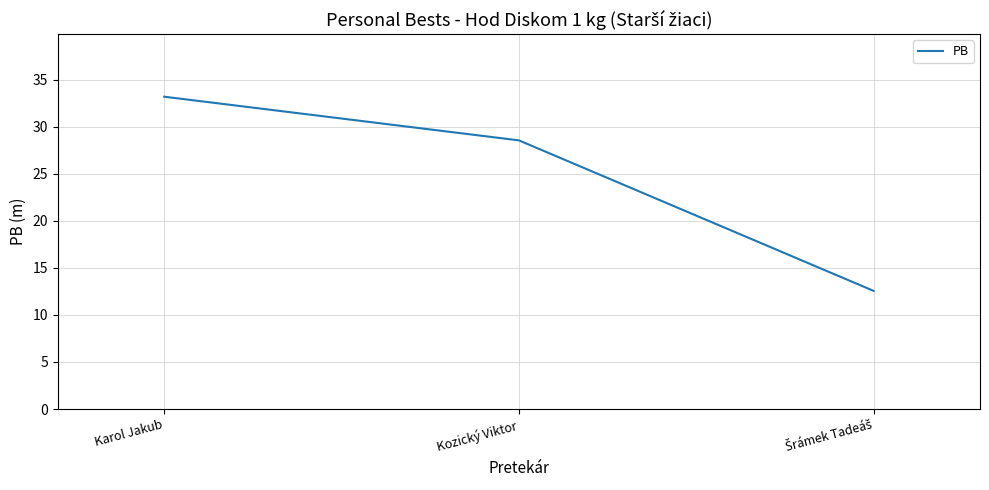

The value at Kozický Viktor is 28.6. True or false?

True